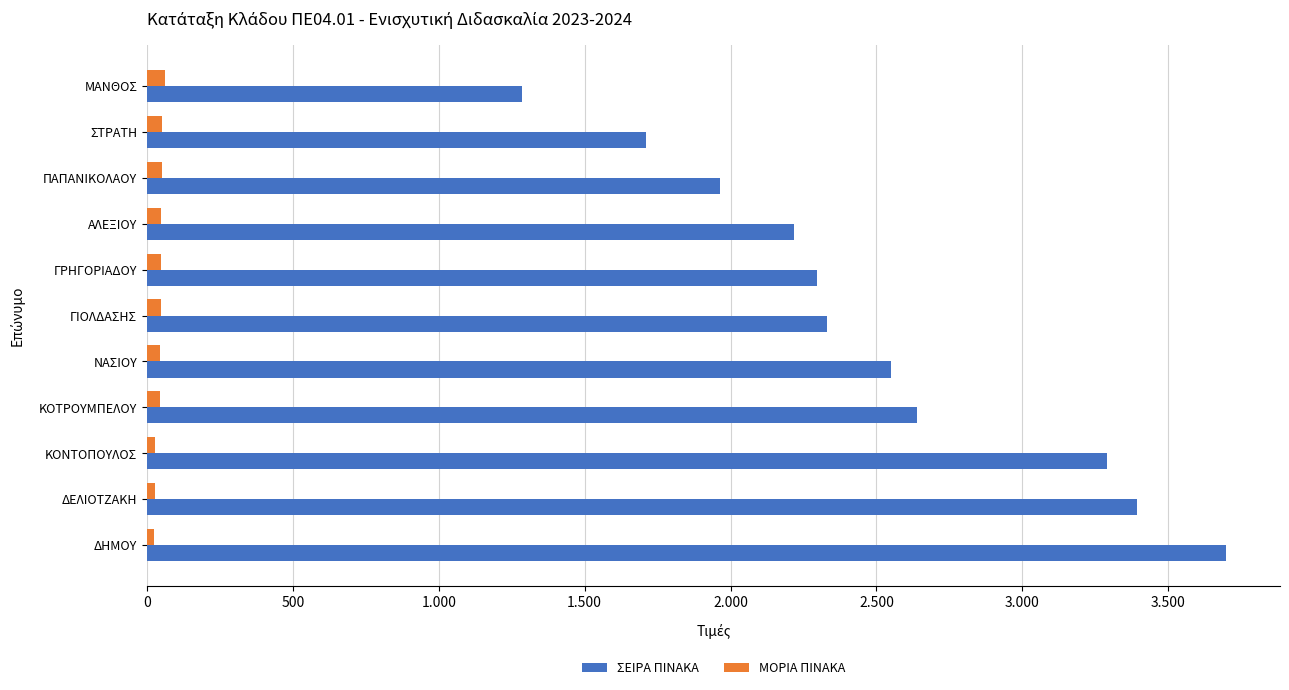

What are all the series names shown in the legend?

ΣΕΙΡΑ ΠΙΝΑΚΑ, ΜΟΡΙΑ ΠΙΝΑΚΑ